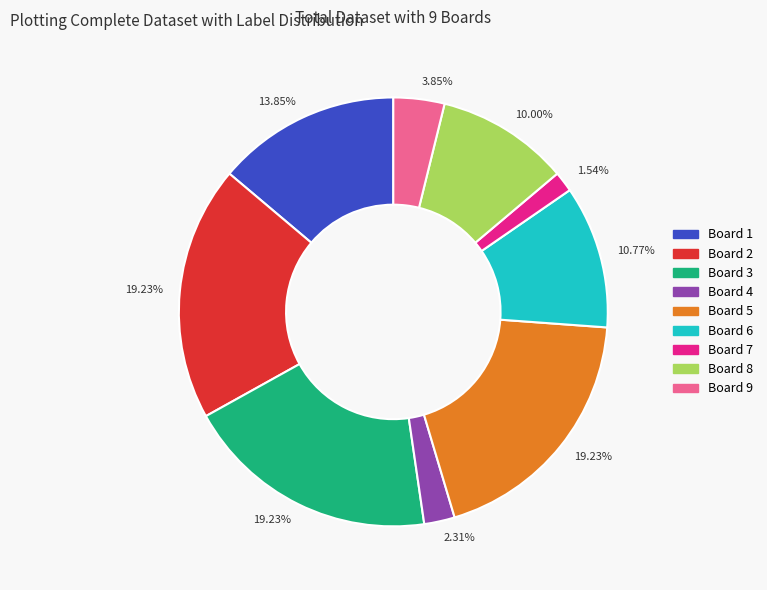

Is there any slice that represents more than half of the pie?

No